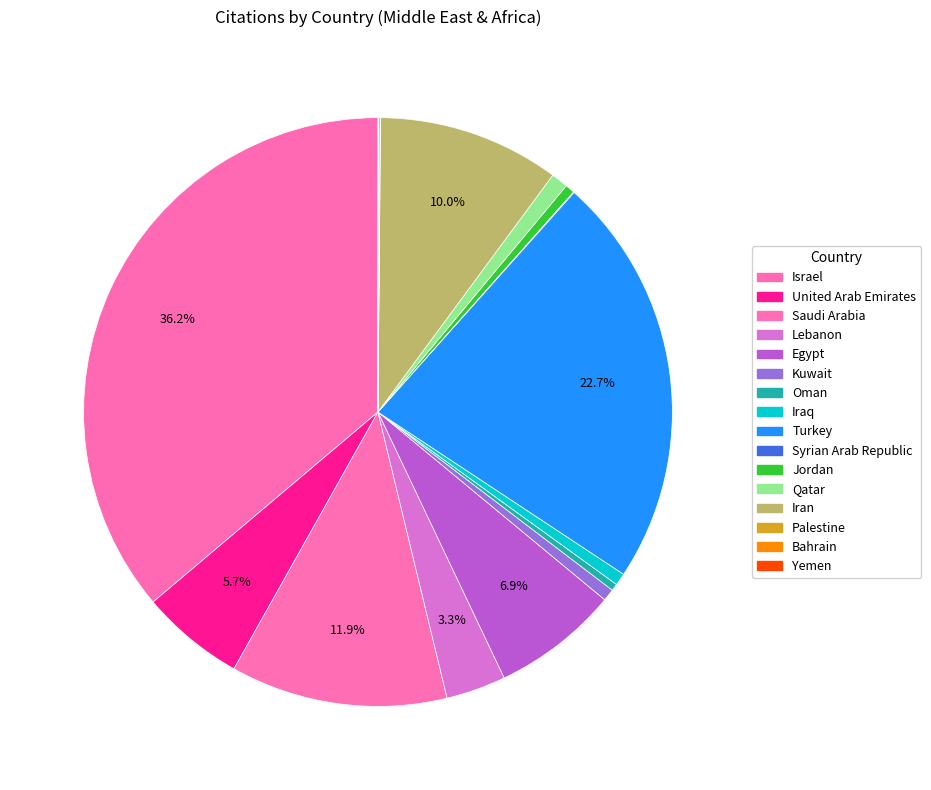

What percentage is the Israel slice, to the nearest percent?

36%